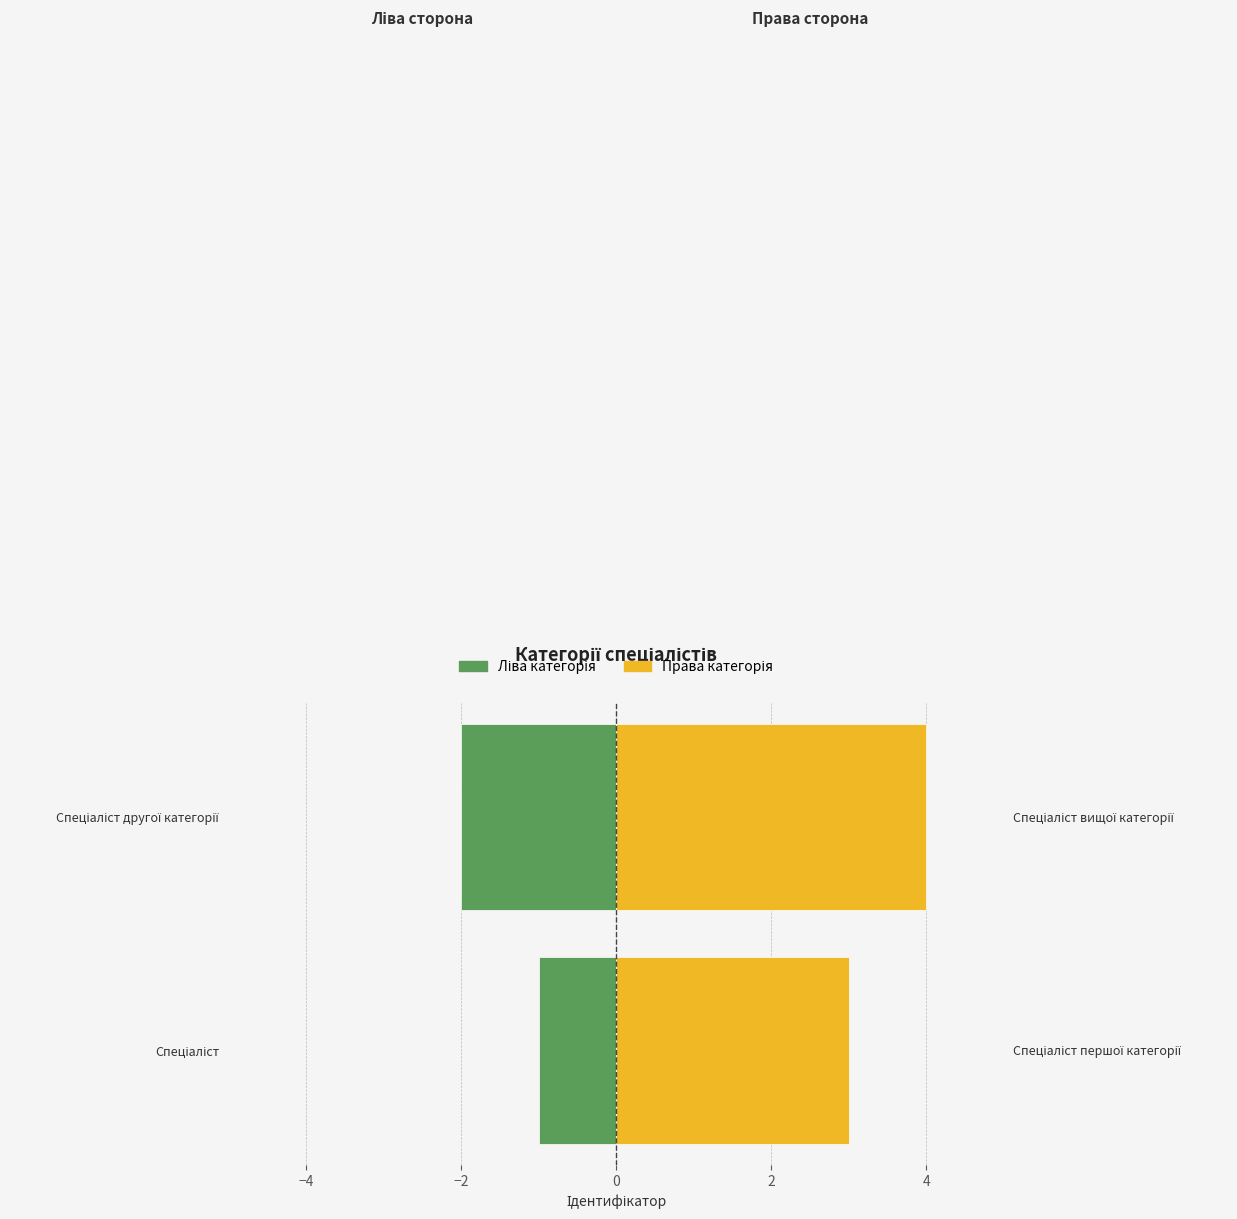

Reading left to right, list all the values displayed in this chart.

Ліва категорія: -1	-2
Права категорія: 3	4